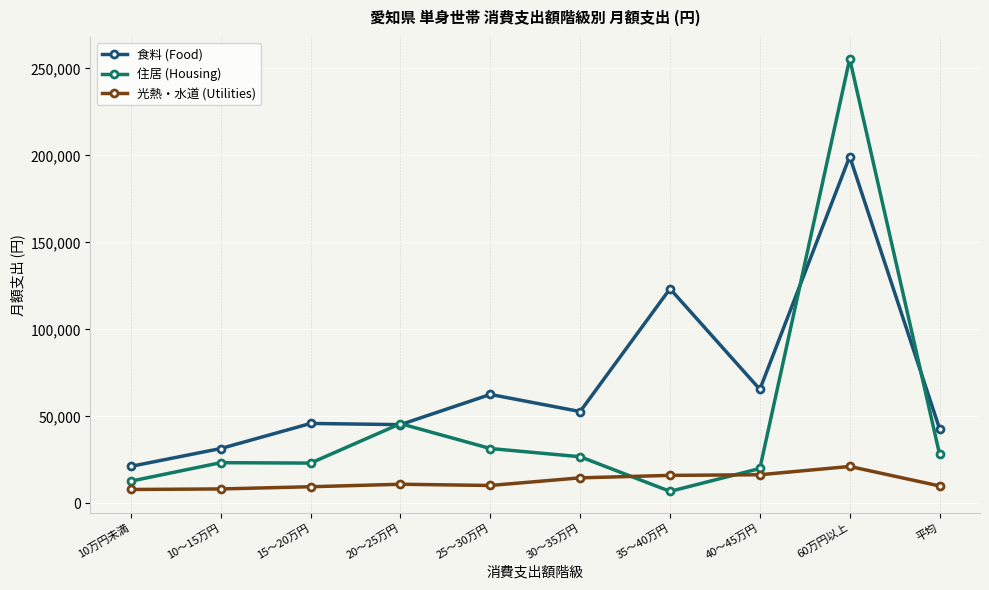

At which label is 住居 (Housing) closest to 131211?

20～25万円